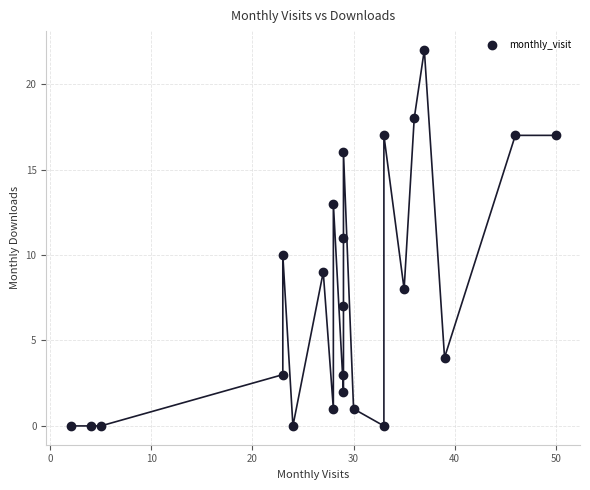

What is the range of X values (max minus min)?

48